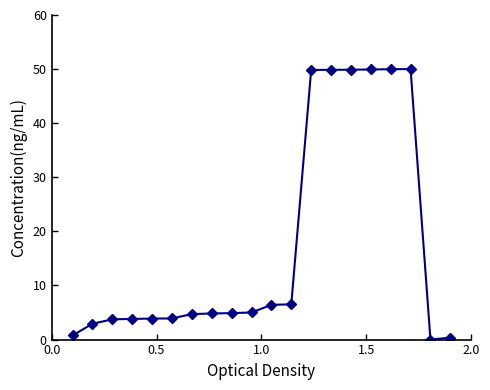

True or false: the data has more than 0 interior local peaks.

True